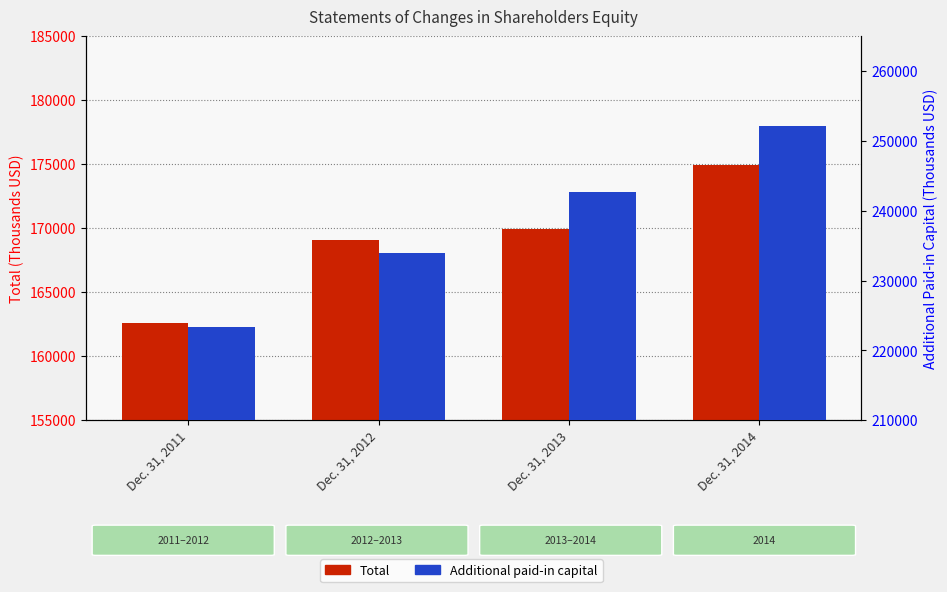

List the series in order of their peak value, lowest first.

Total, Additional paid-in capital